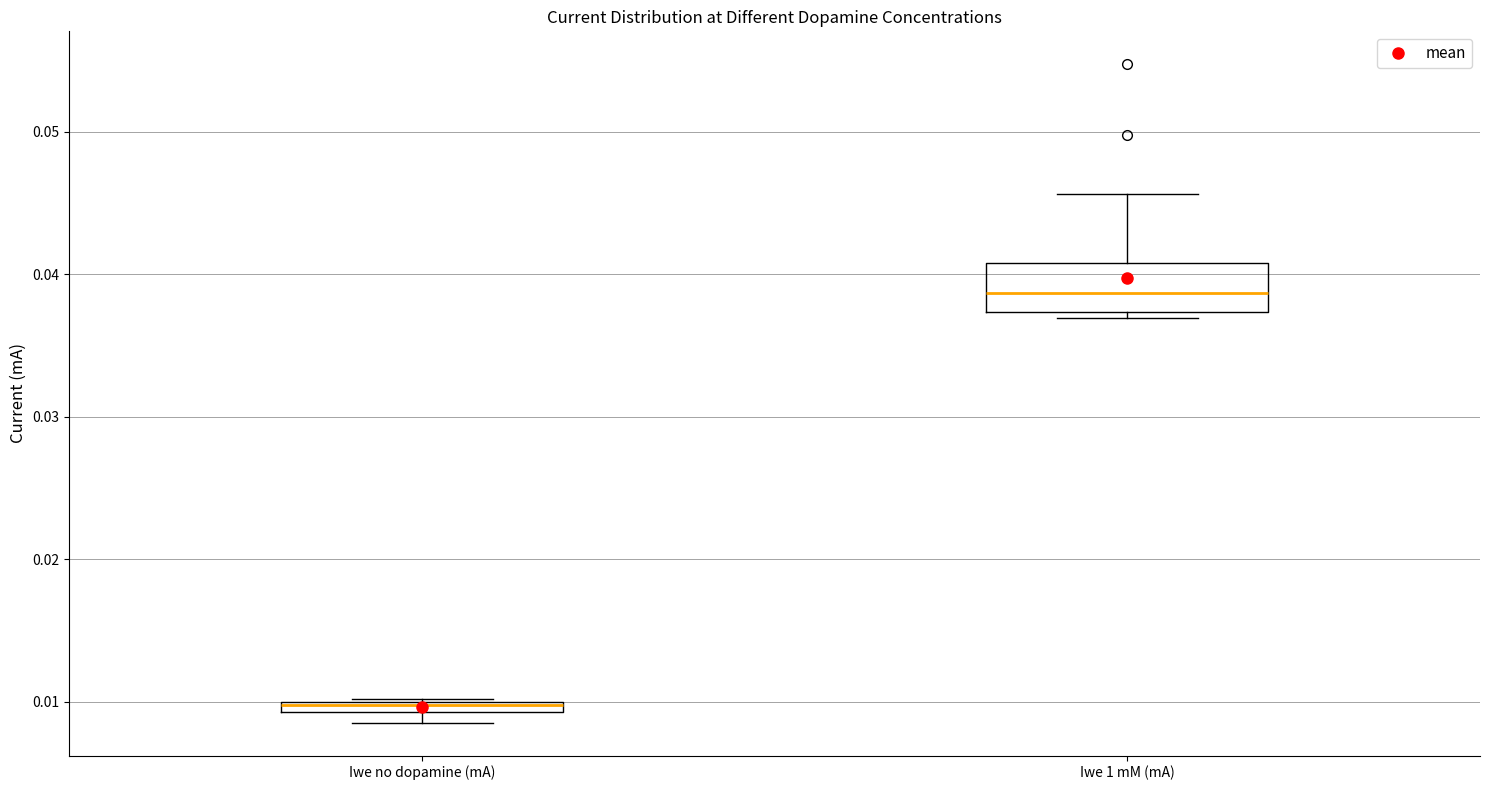

Where is the lower edge of the box for Iwe no dopamine (mA) on the y-axis? The values are not printed on the chart, so give them approximately, as read against the axis.

0.009